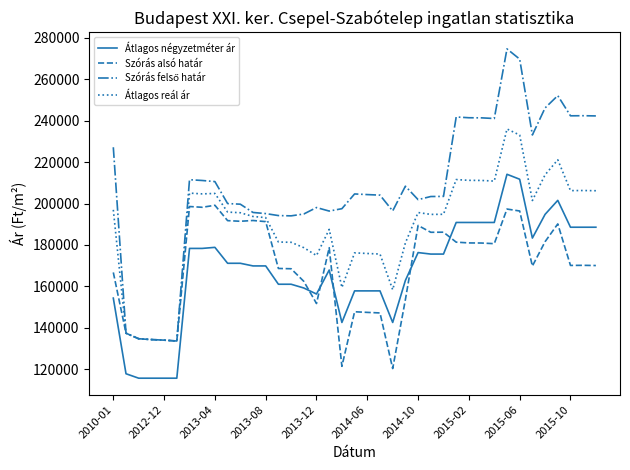

What is the highest value of the Szórás alsó határ series?

199163